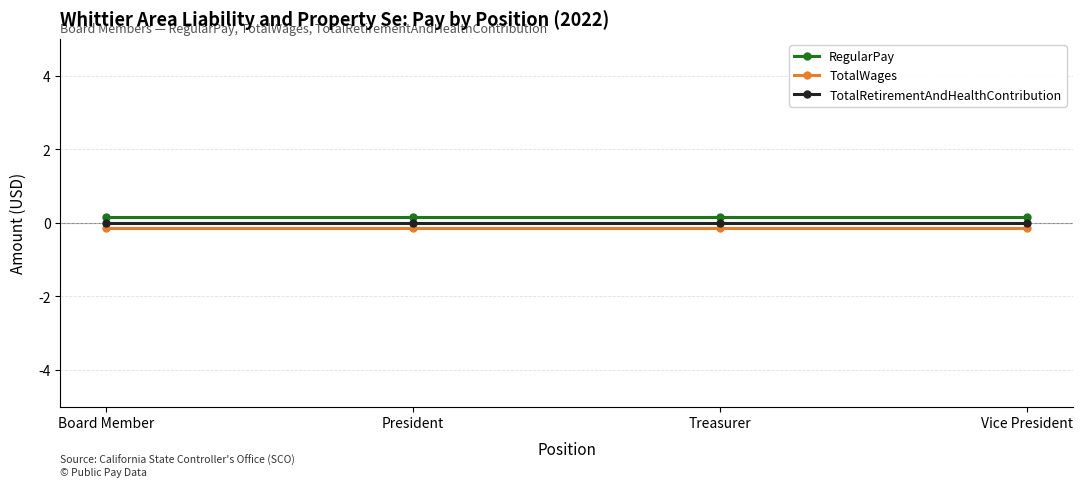

Rank the categories by TotalRetirementAndHealthContribution value from lowest to highest.

Board Member, President, Treasurer, Vice President